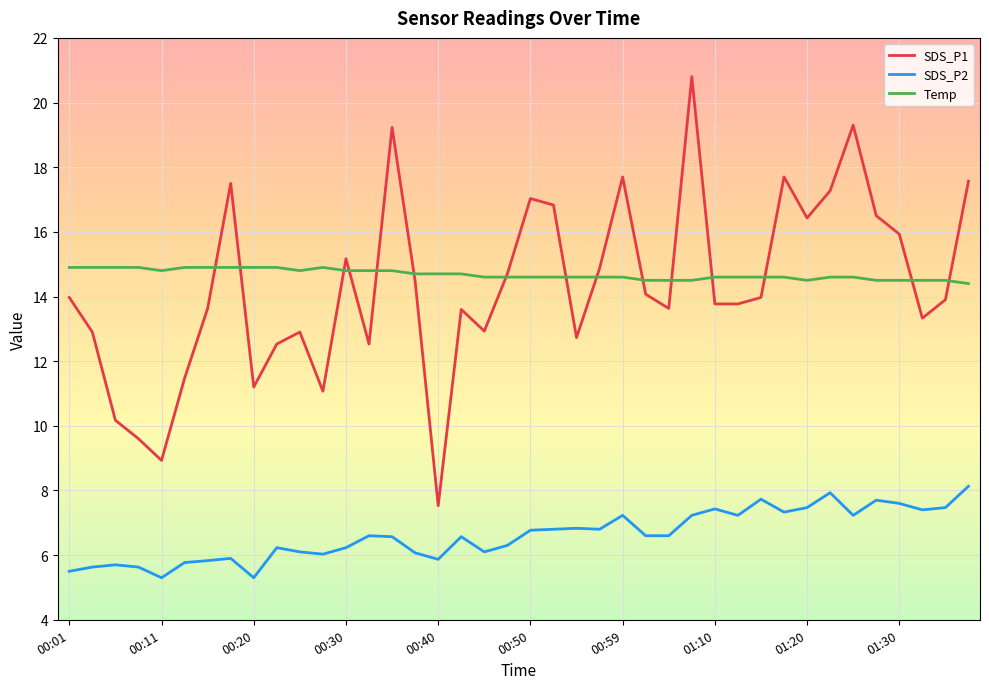

What are all the series names shown in the legend?

SDS_P1, SDS_P2, Temp